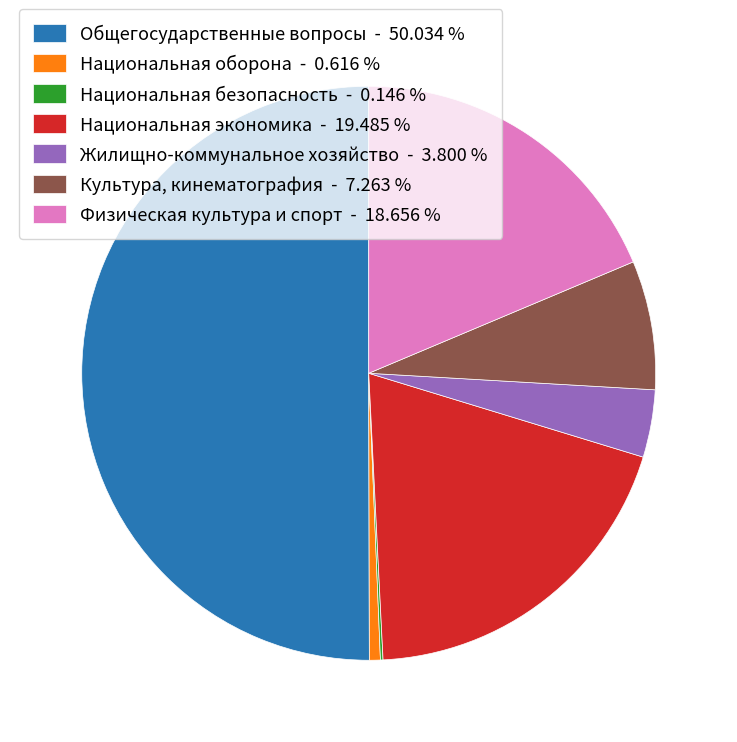

Which has a higher value, Национальная оборона or Общегосударственные вопросы?

Общегосударственные вопросы